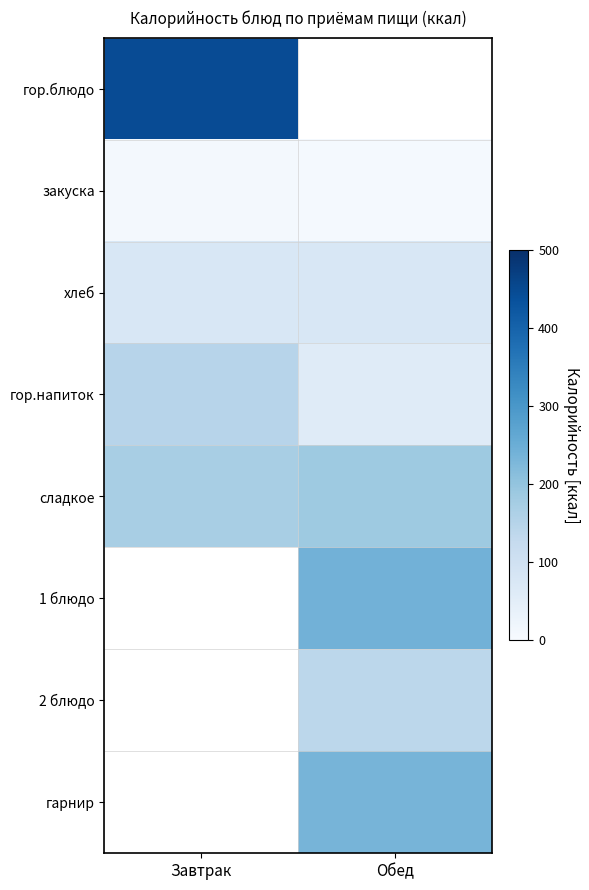

Which category has the highest value across all series?

Завтрак